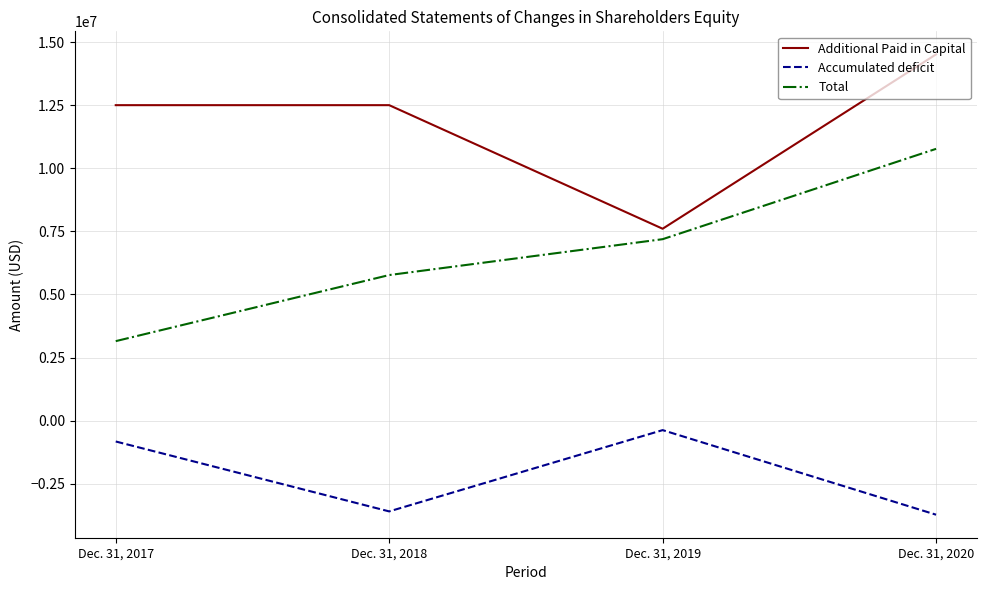

Where is Accumulated deficit nearest to the value -2053265?

Dec. 31, 2017